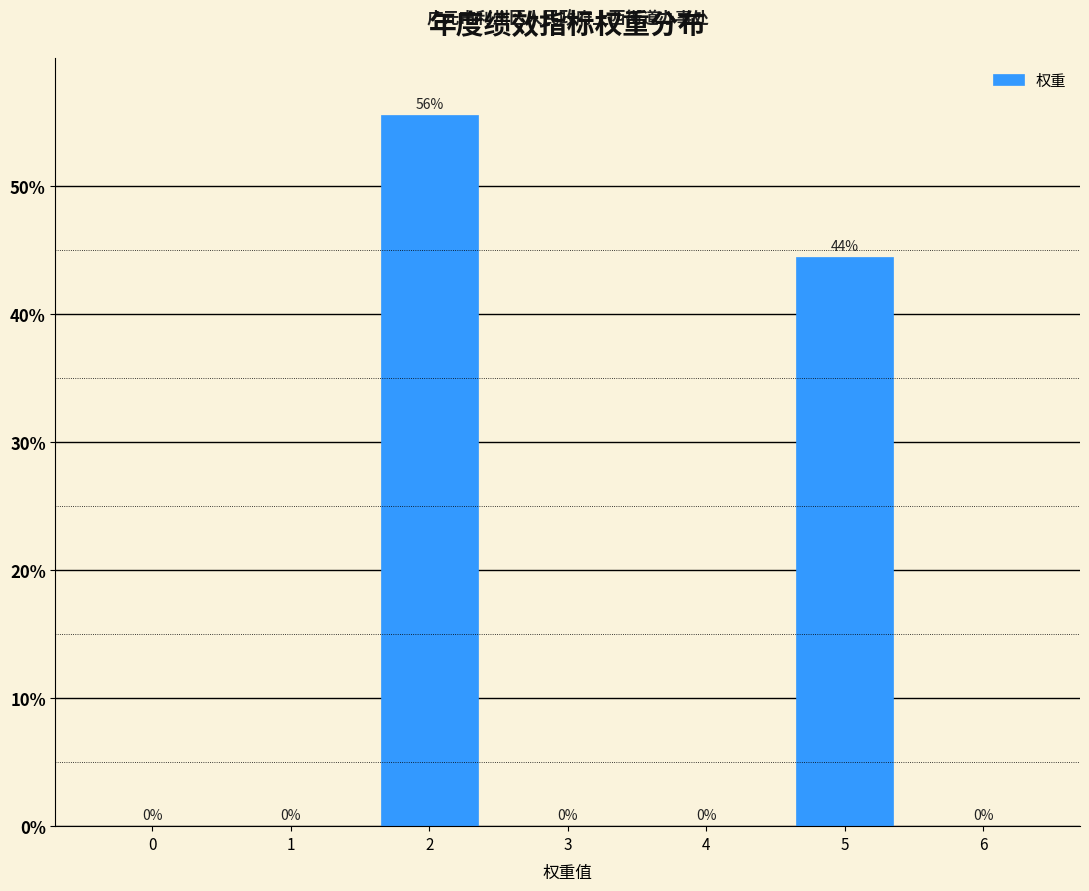

What is the sum of all values?

100.0